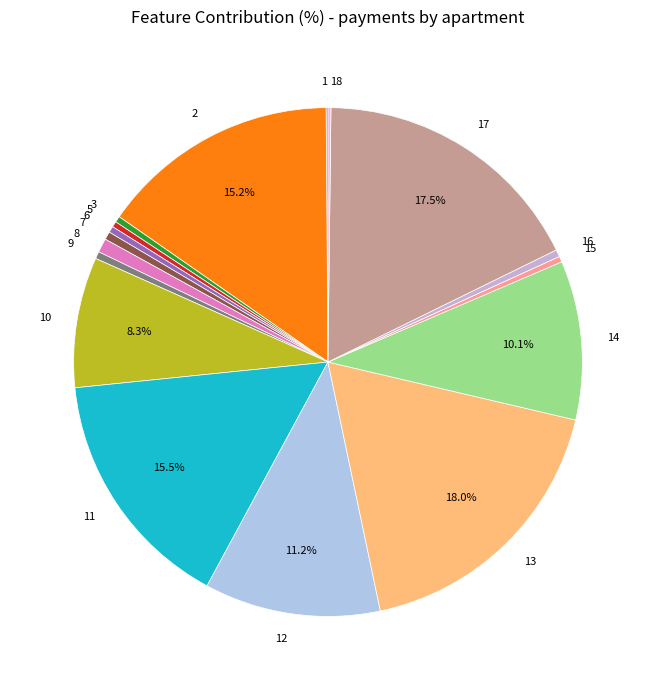

Does 7 account for over 50% of the chart?

No